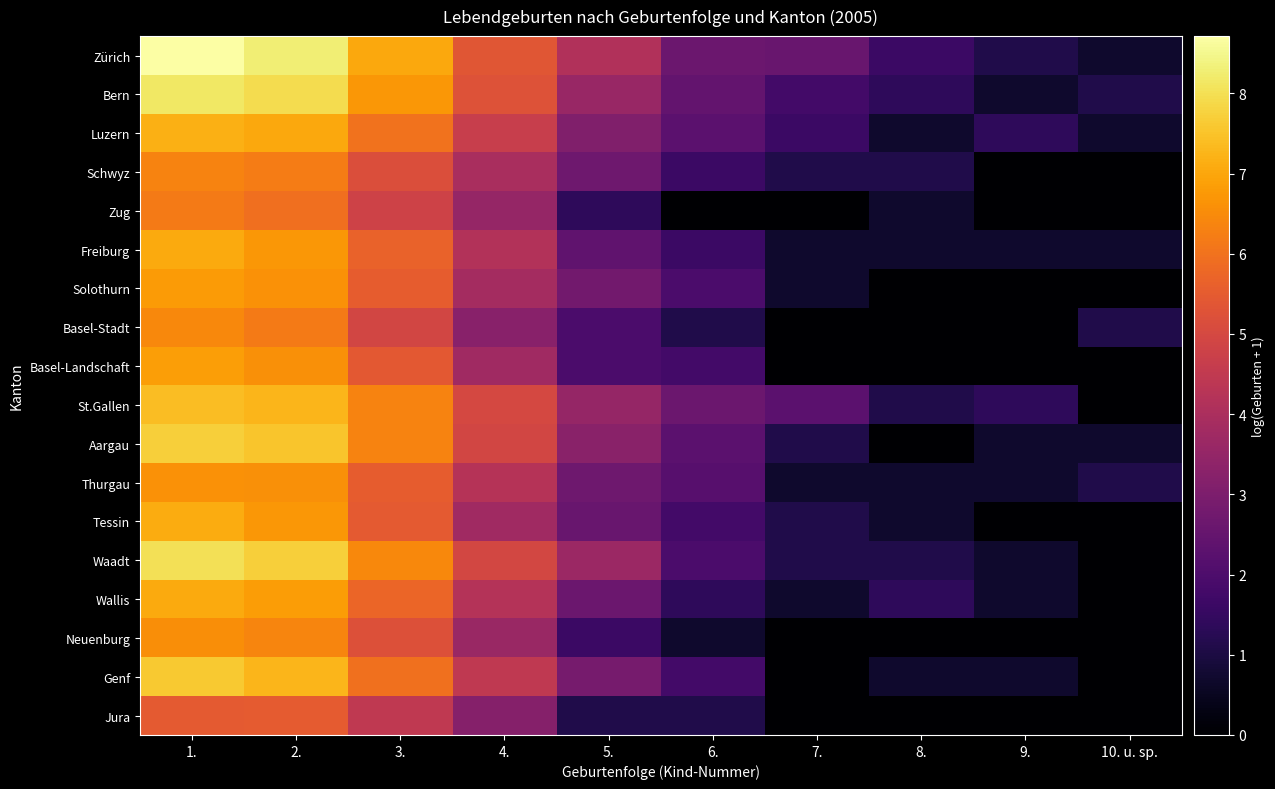

Which has a higher value, 8. or 2.?

2.